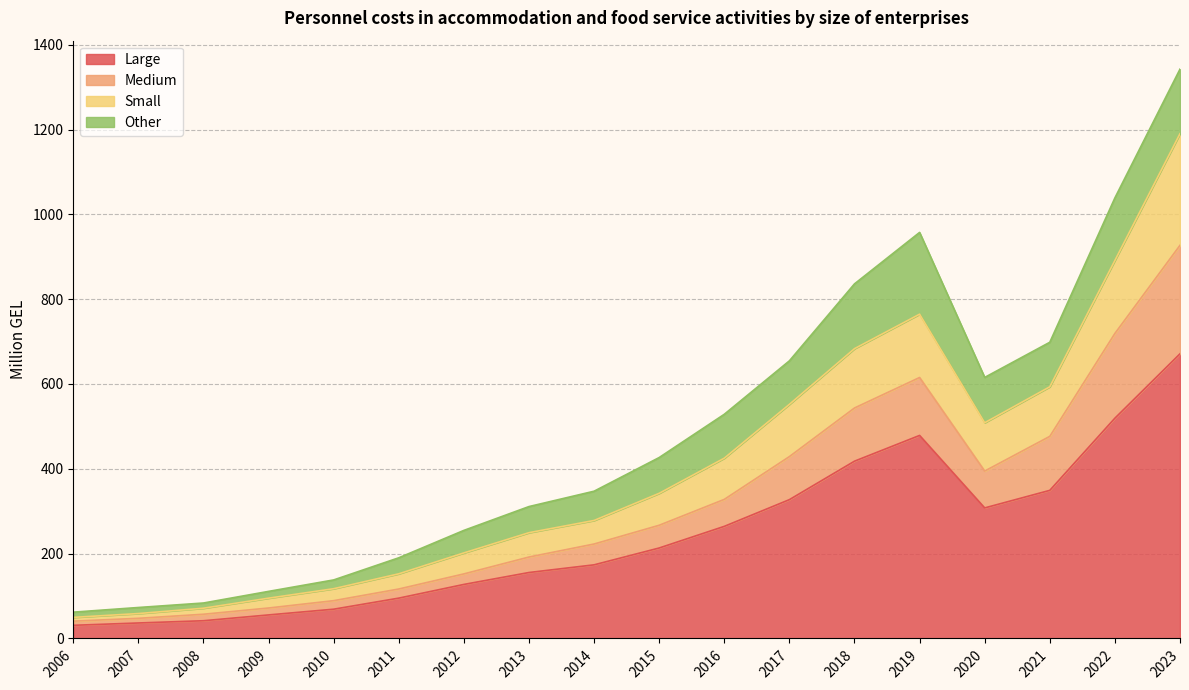

What is the value of the Large point at the 7th from the left?

127.4